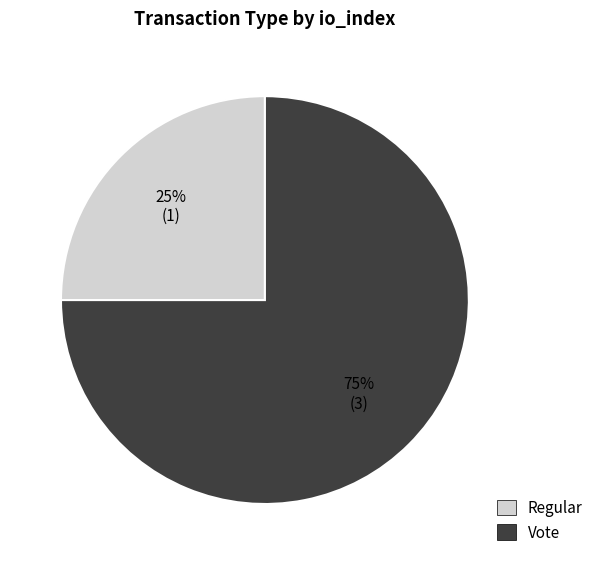

To the nearest percent, what is the difference between the Vote and Regular slice percentages?

50%